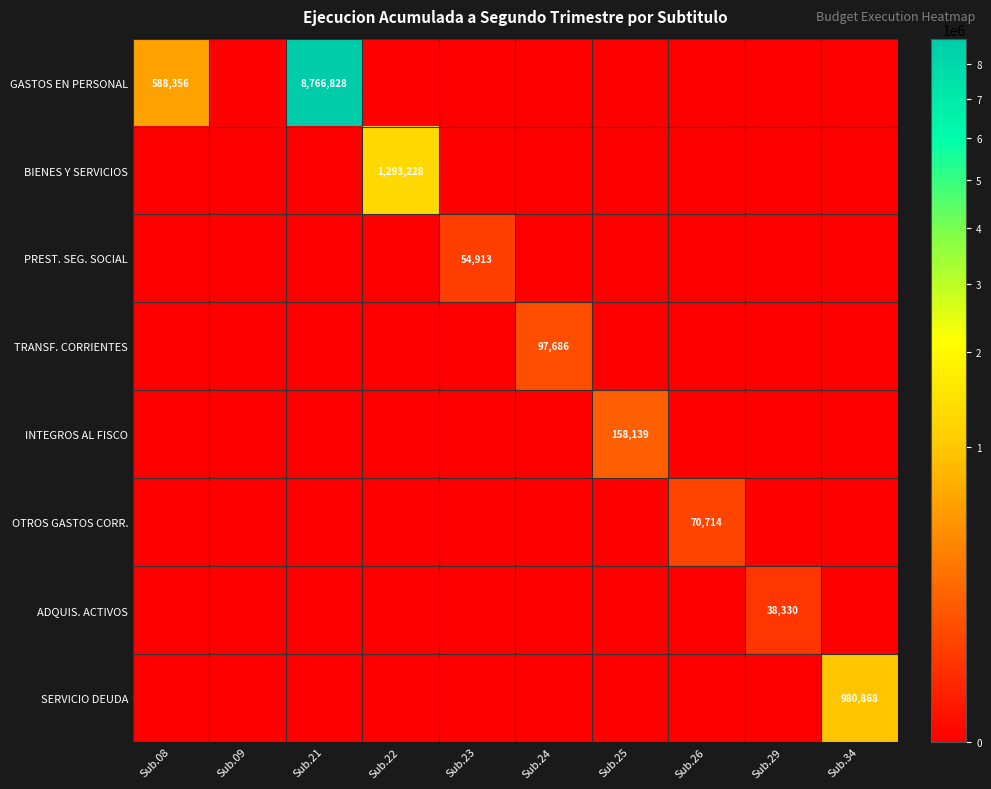

Which series has the largest total across all categories?

GASTOS EN PERSONAL